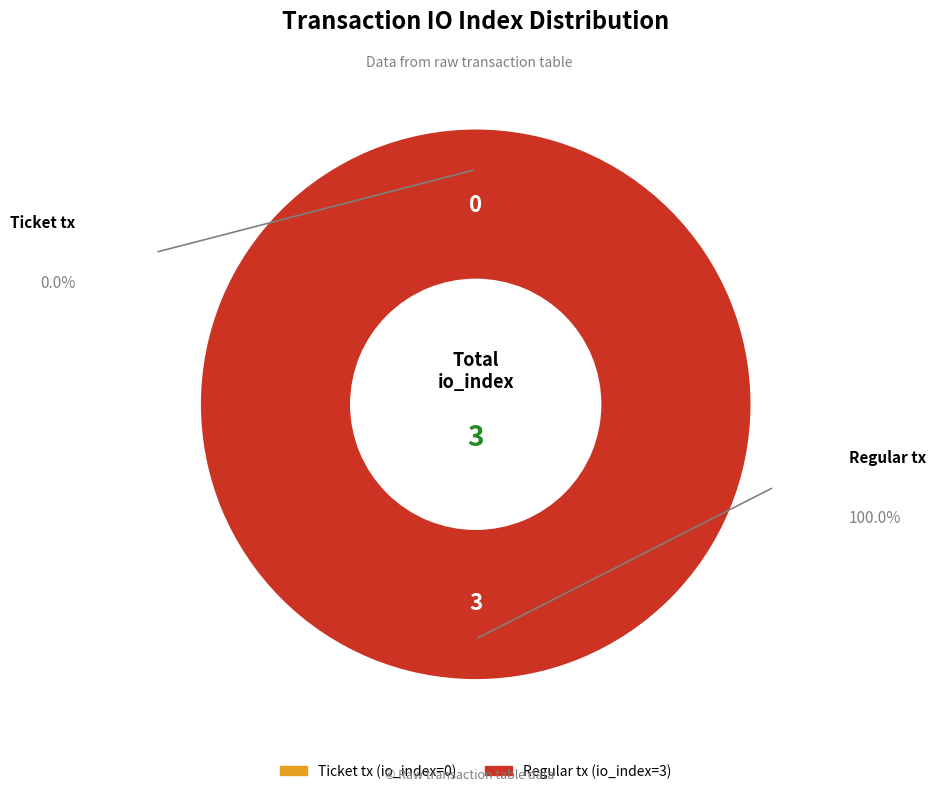

To the nearest percent, what is the difference between the largest and smallest slice percentages?

100%